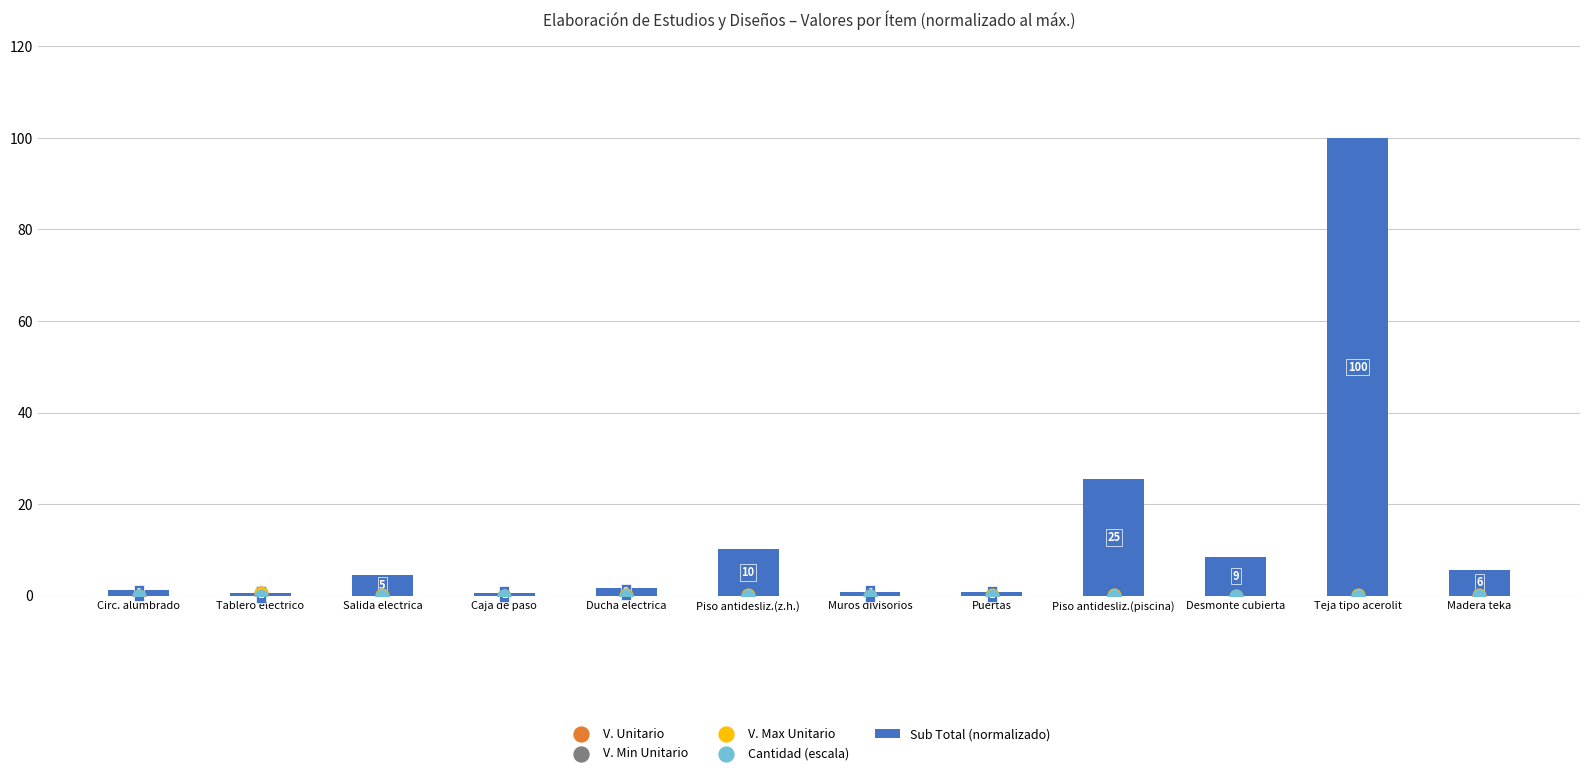

At how many categories does at least one series exceed 26?

1